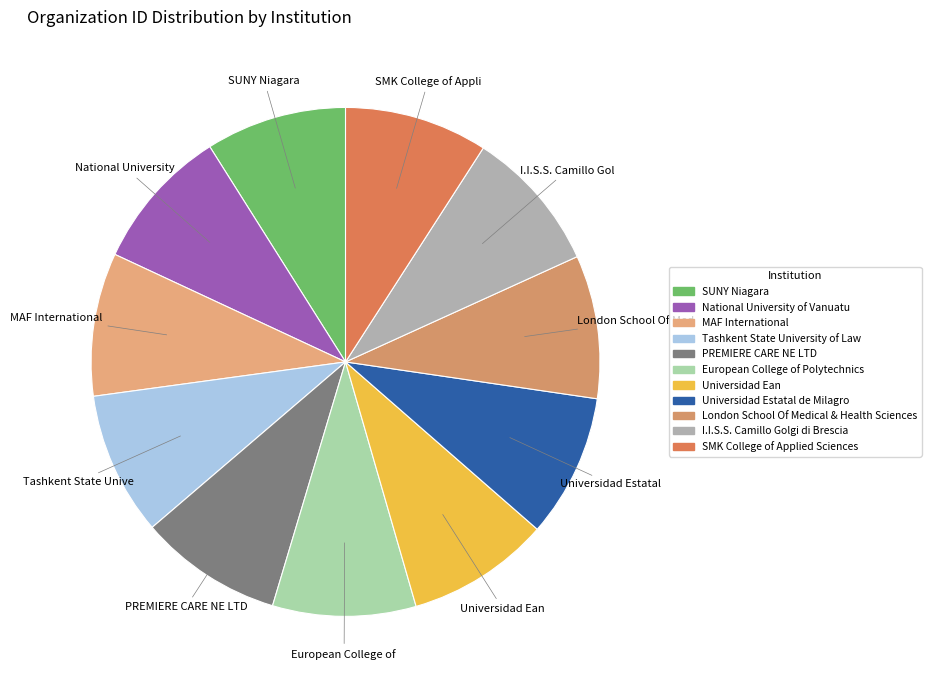

To the nearest percent, what portion does London School Of Medical & Health Sciences represent?

9%